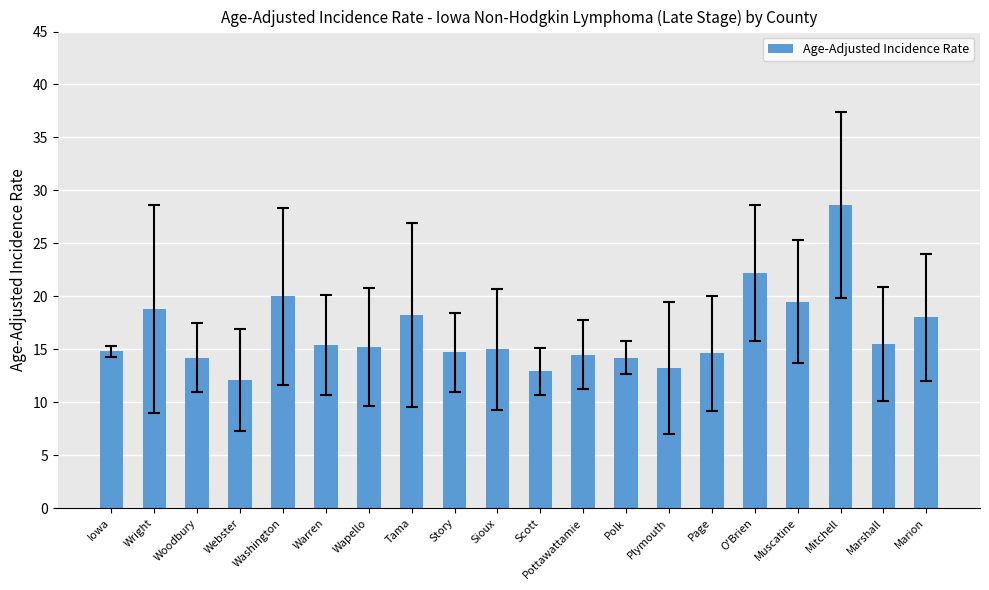

How many distinct data groups are displayed?

1